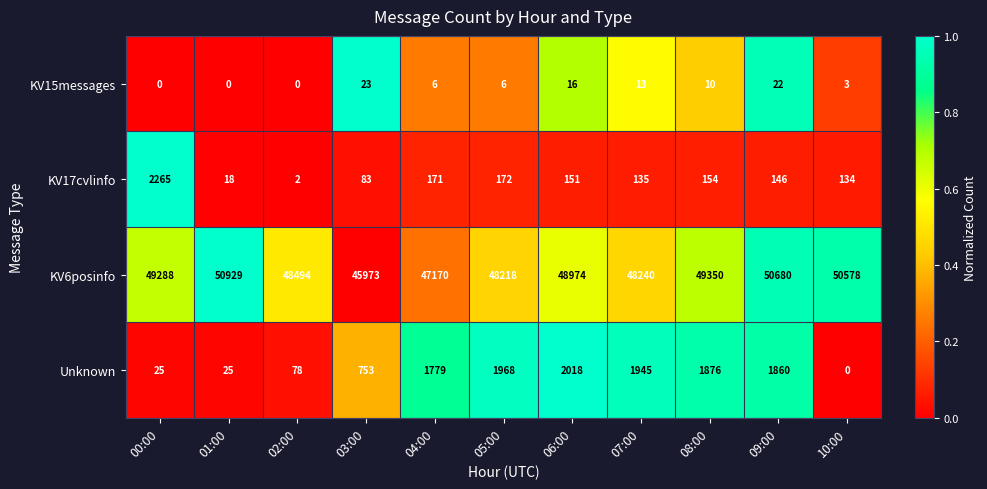

List the series in order of their peak value, highest first.

KV6posinfo, KV17cvlinfo, Unknown, KV15messages